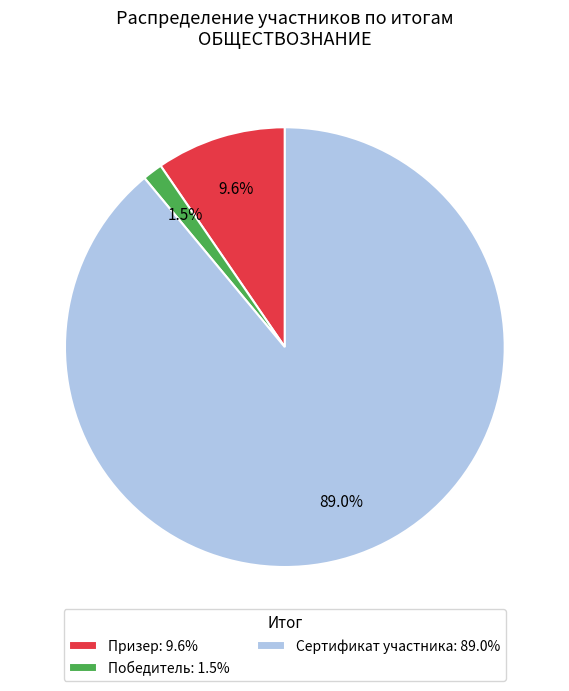

Rank the categories by value from highest to lowest.

Сертификат участника, Призер, Победитель